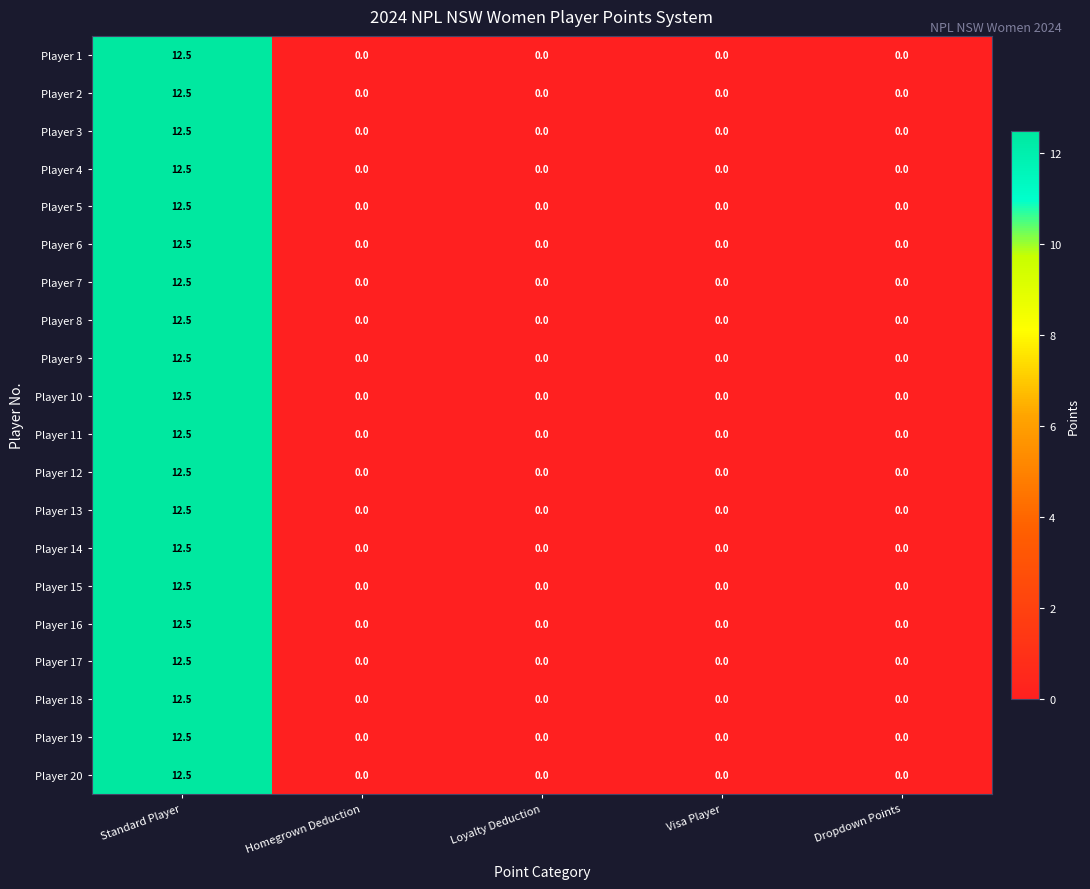

At which category is the sum across all series the highest?

Standard Player